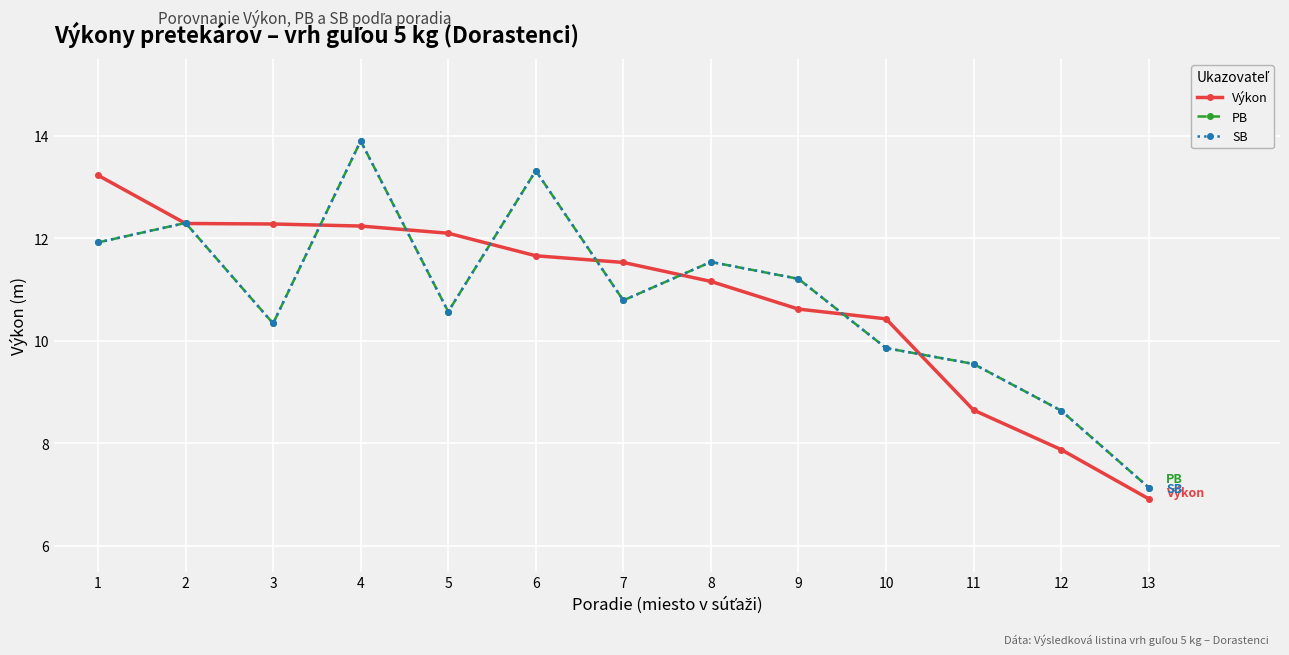

Is this an area chart (filled region under the line)?

No